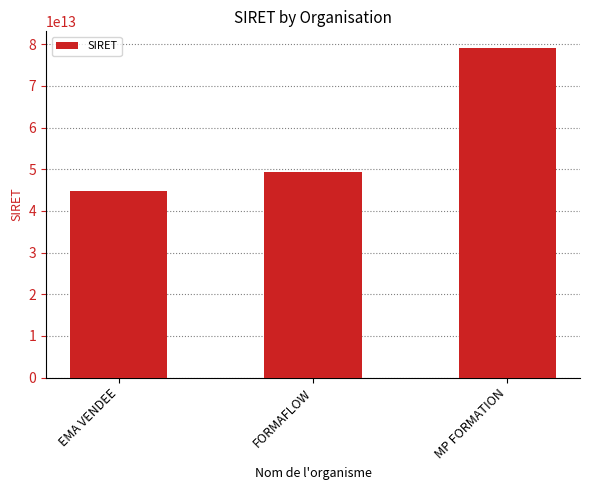

How many values are below 49347214600049?

1